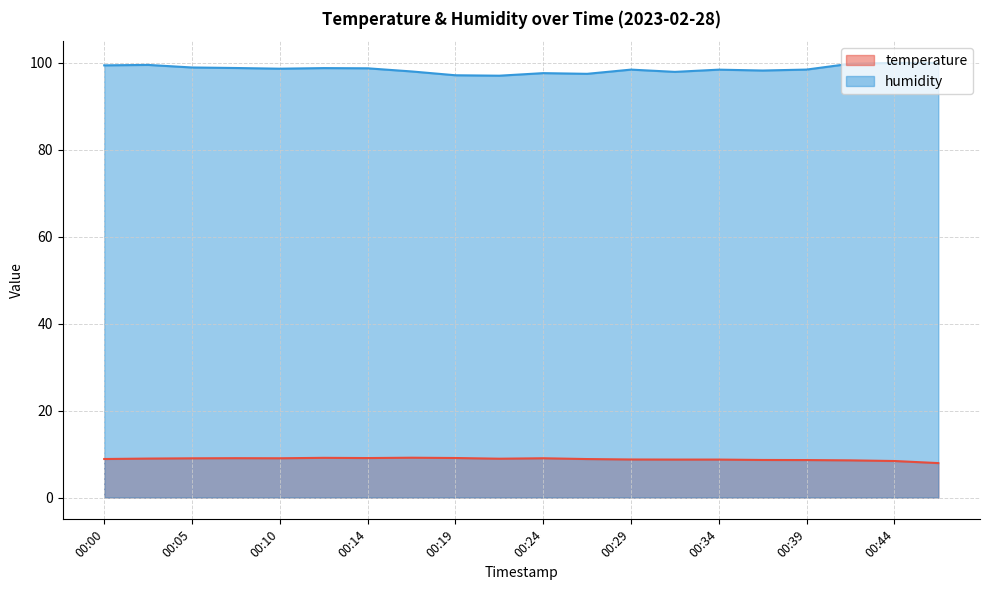

At 00:17, list the series in order from smallest to largest.

temperature, humidity